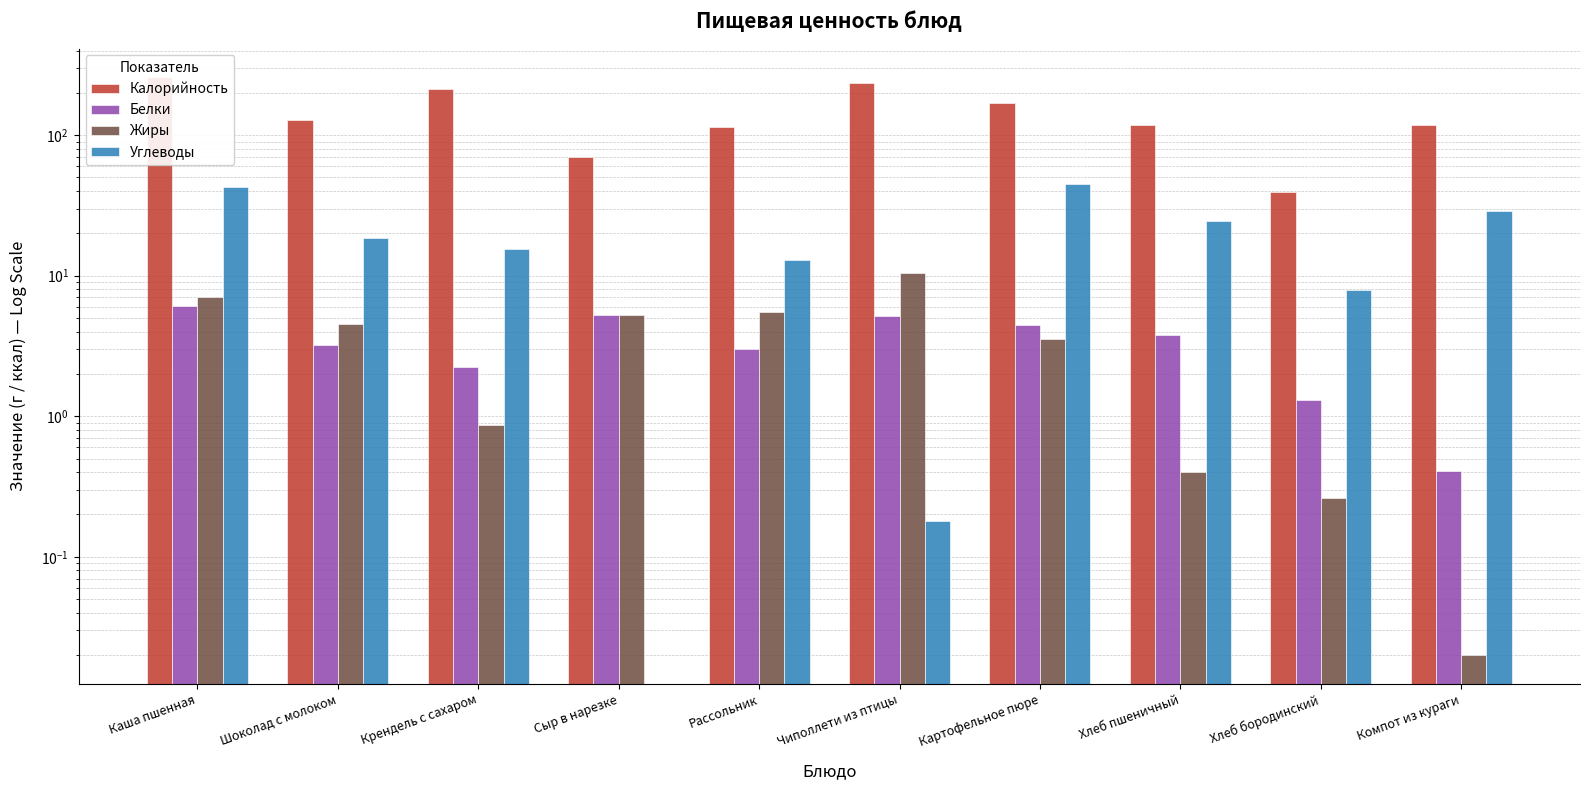

Is the value of Белки at Рассольник greater than the value of Углеводы at Каша пшенная?

No